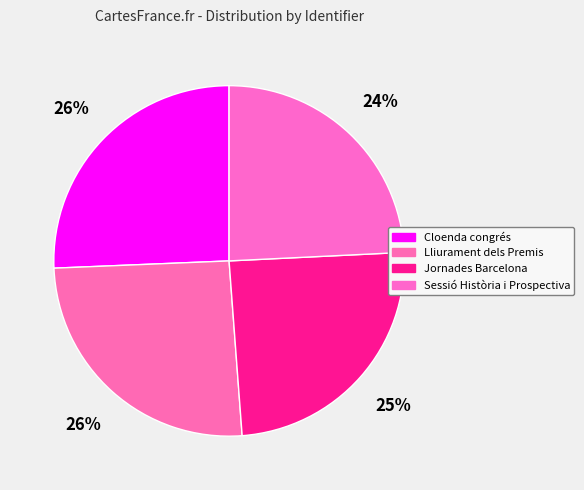

Does any single category account for the majority?

No